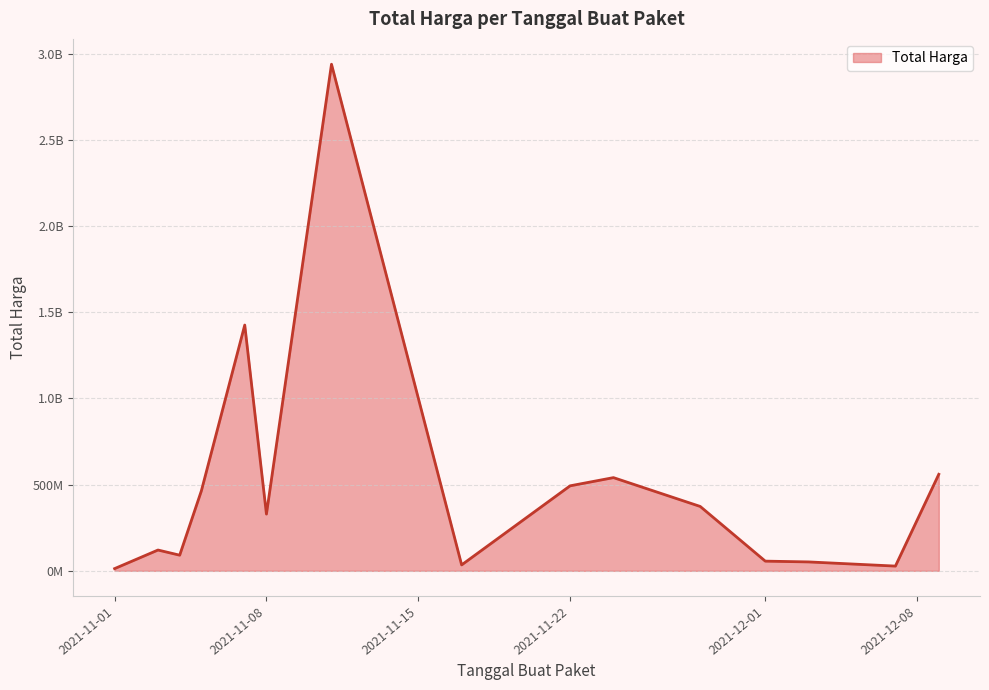

Is this an area chart (filled region under the line)?

Yes